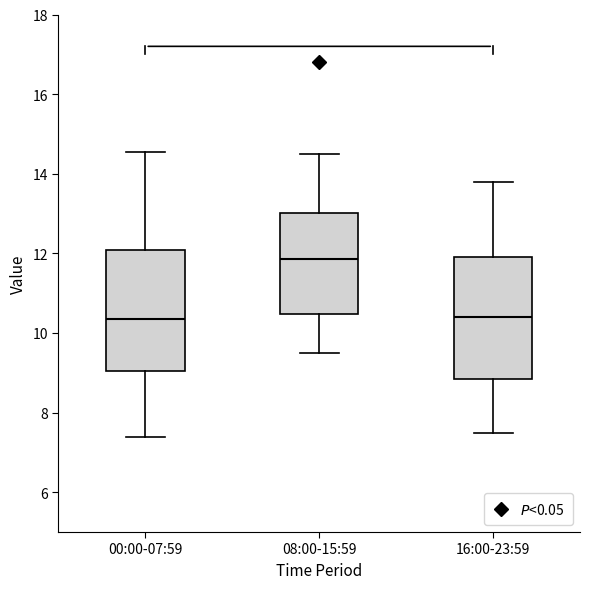

Reading left to right, transcribe this box plot: for each box, give where its median line is, the range the box spans, and where its two whiskers end, as read against the y-axis. The values are not printed on the chart, so give them approximately, as read against the axis.

00:00-07:59: median 10.4, box 9.0 to 12.0, whiskers 7.4 to 14.6
08:00-15:59: median 11.8, box 10.4 to 13.0, whiskers 9.6 to 14.6
16:00-23:59: median 10.4, box 8.8 to 12.0, whiskers 7.6 to 13.8